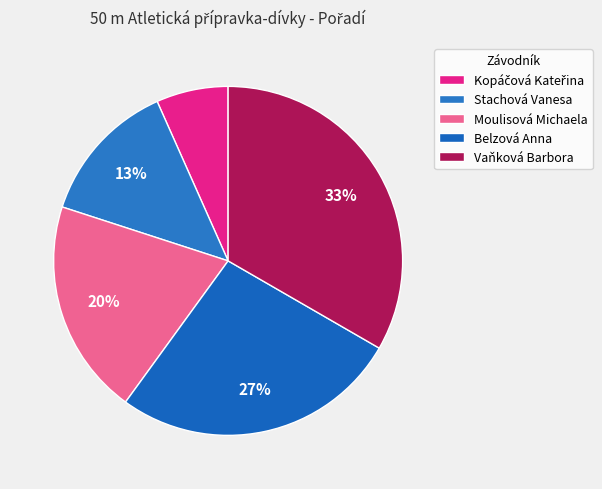

Approximately how many times larger is the value at Stachová Vanesa compared to Vaňková Barbora?

0.4